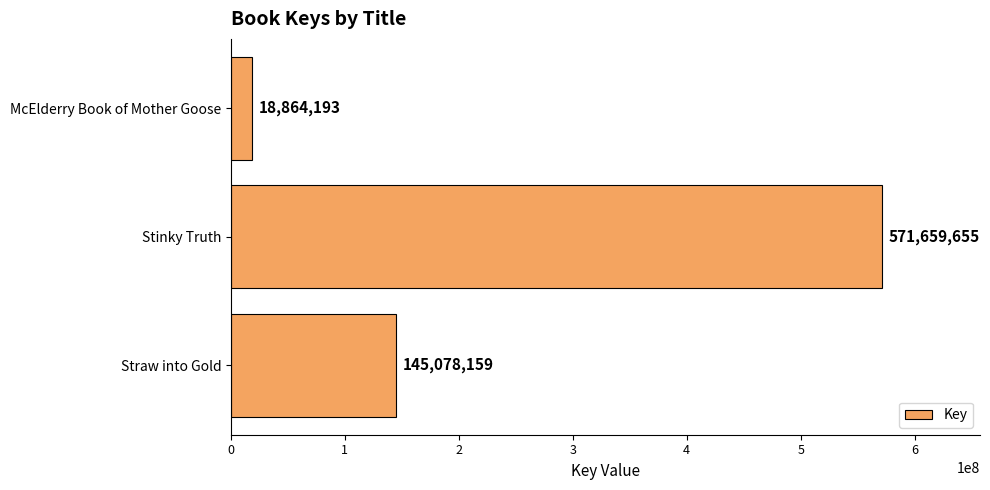

What is the ratio of the value at Straw into Gold to the value at Stinky Truth?

0.3